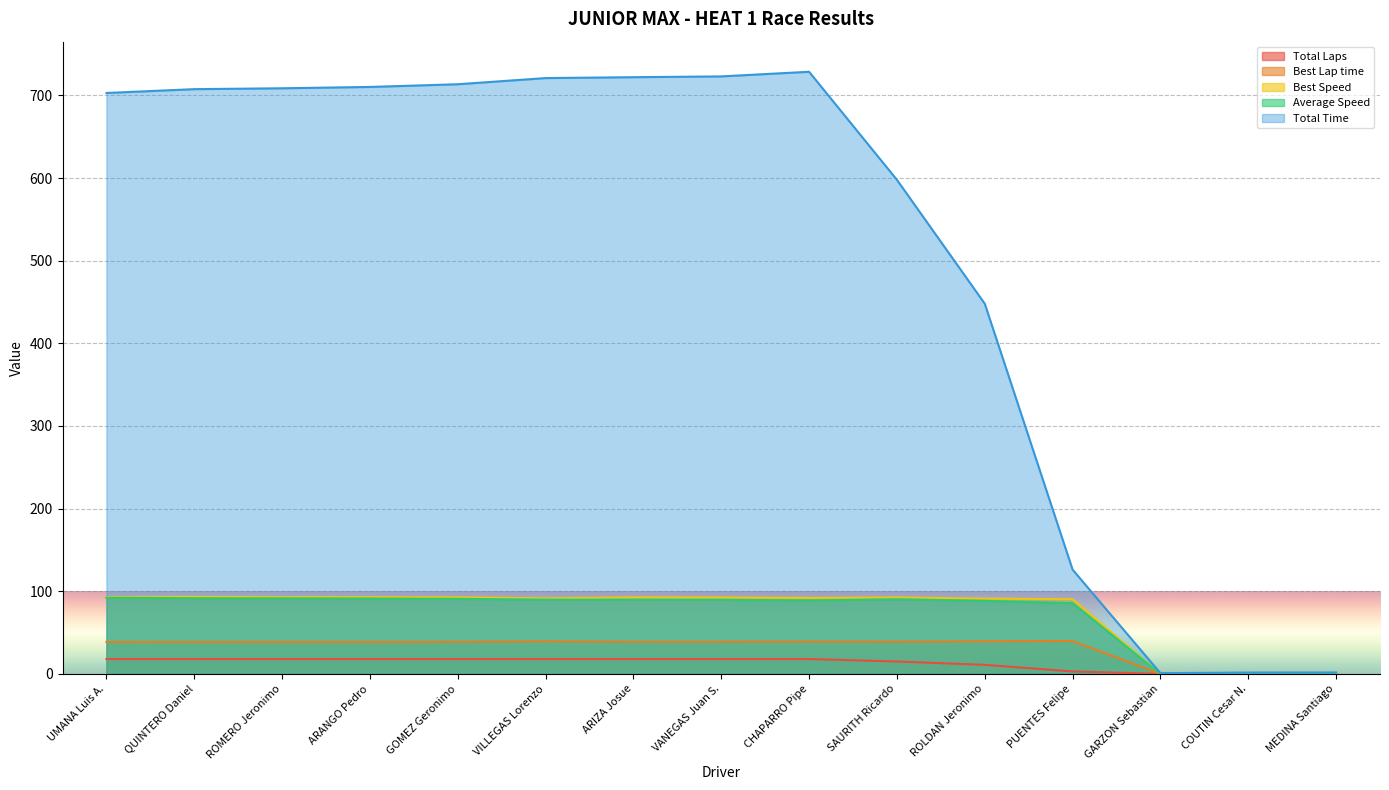

True or false: Best Speed has a value of 90.3 at PUENTES Felipe.

True